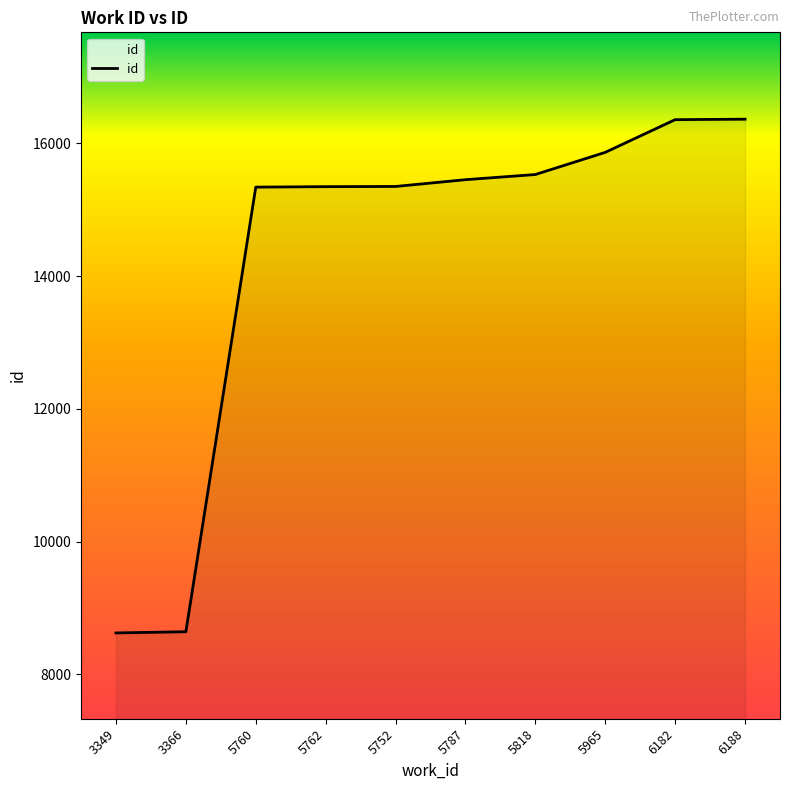

What position from the right is 6182?

2